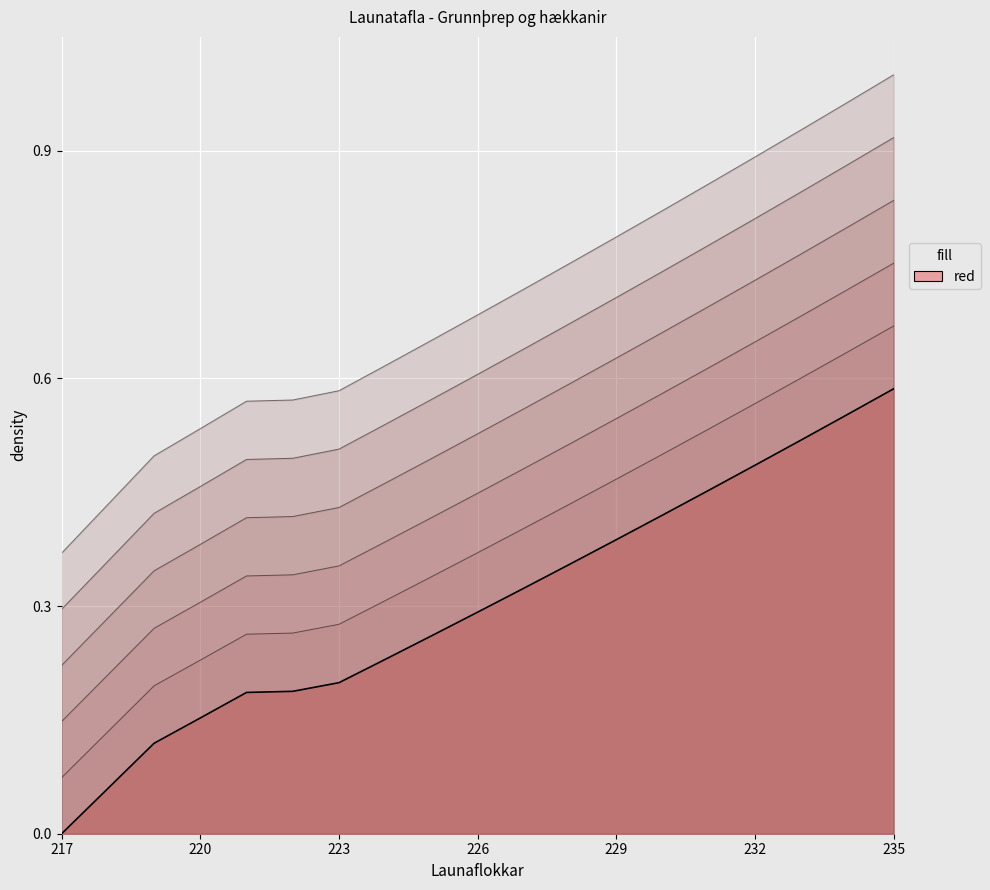

Between 219 and 227, which is larger?

227